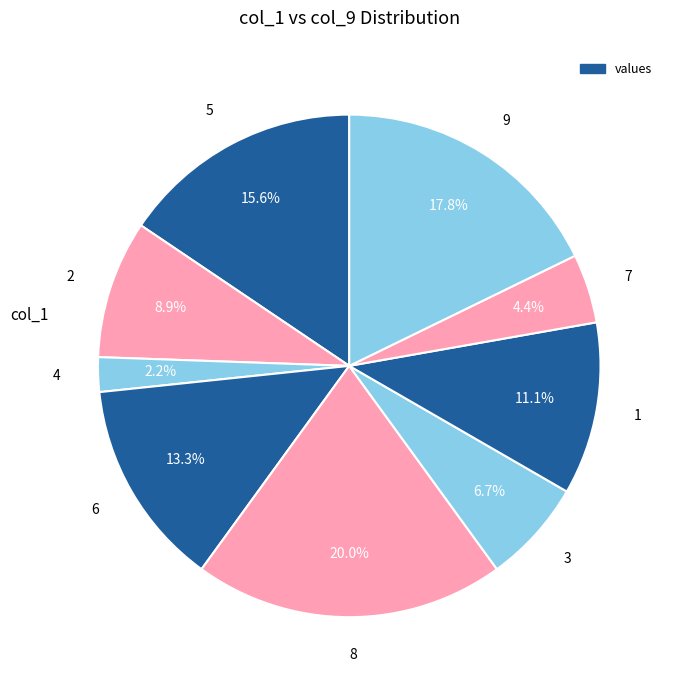

What is the largest slice in the pie chart?

8